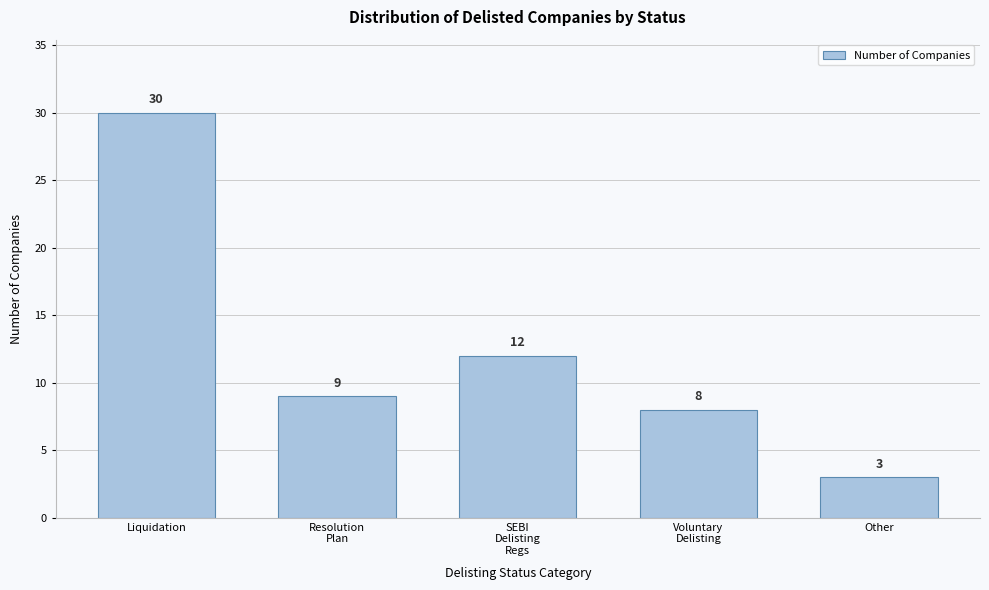

Reading left to right, list all the values displayed in this chart.

30	9	12	8	3